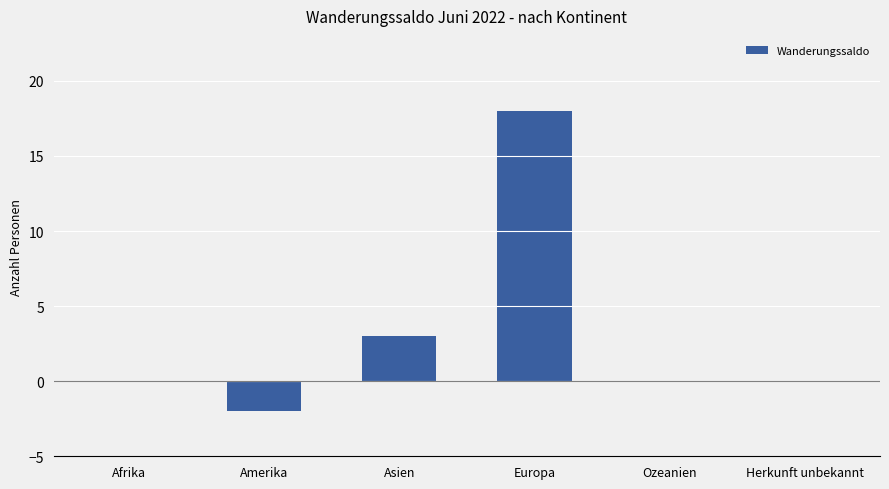

Where is the data nearest to the value 8?

Asien